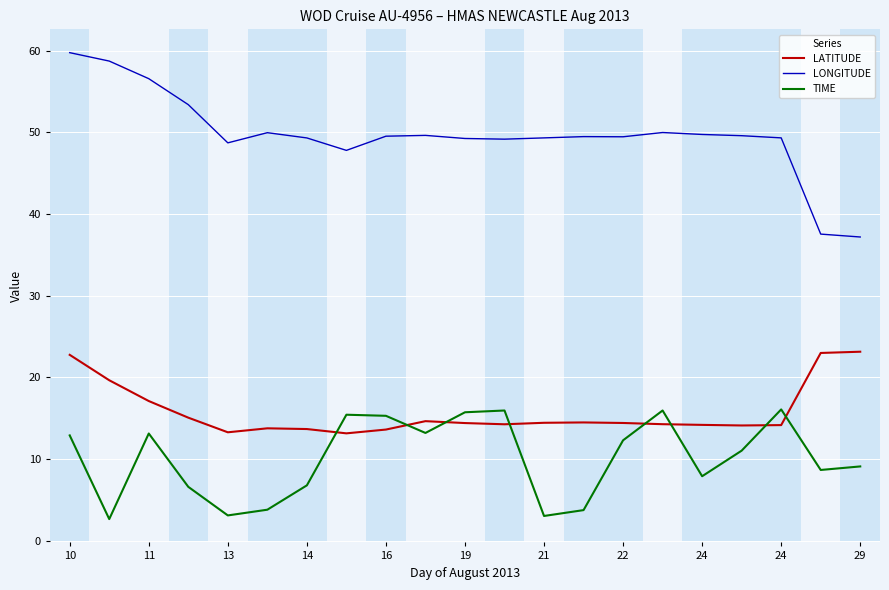

What is the lowest value of the LONGITUDE series?

37.2